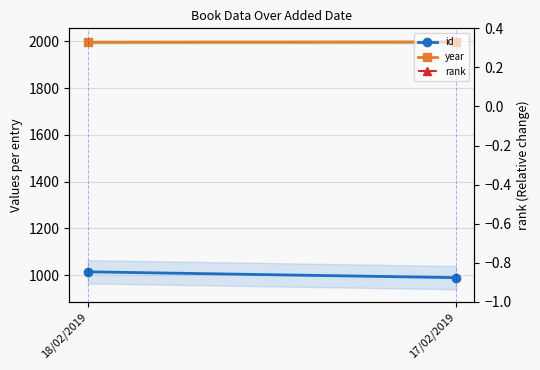

What is the label of the 1st point from the right?

17/02/2019